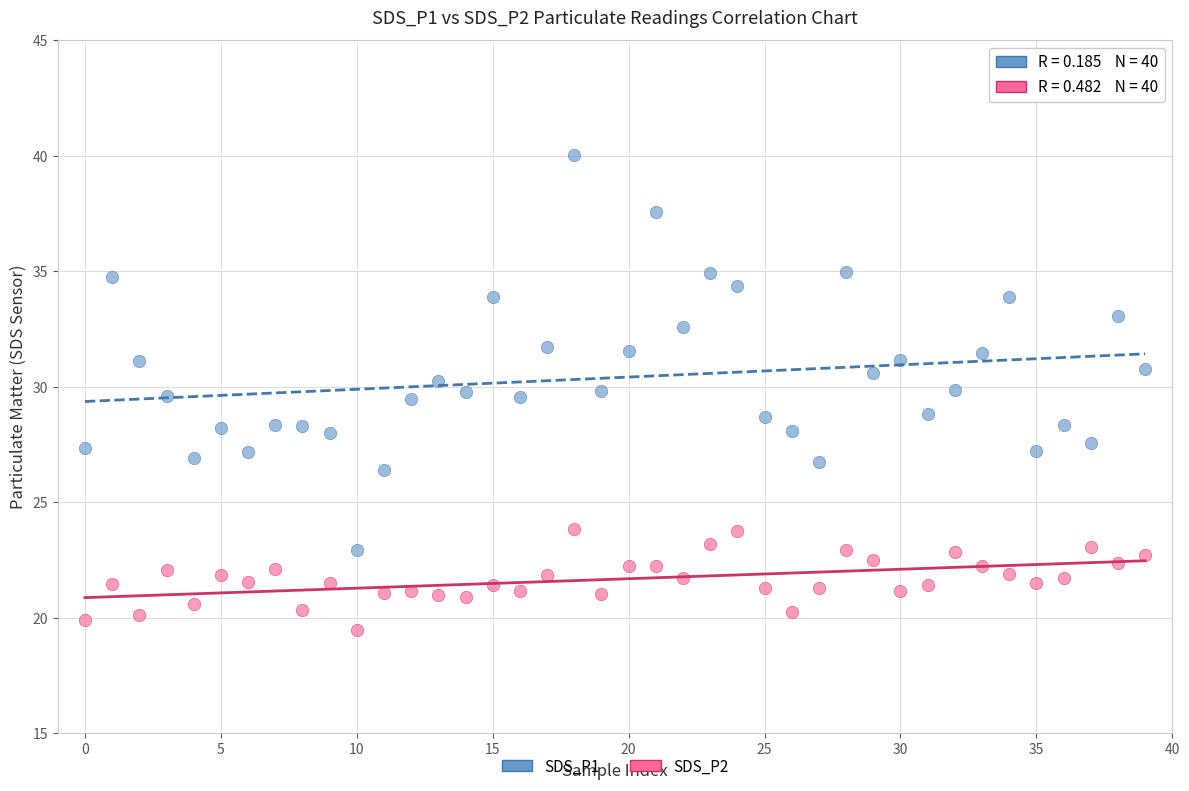

Which series contains the lowest Y value?

SDS_P2